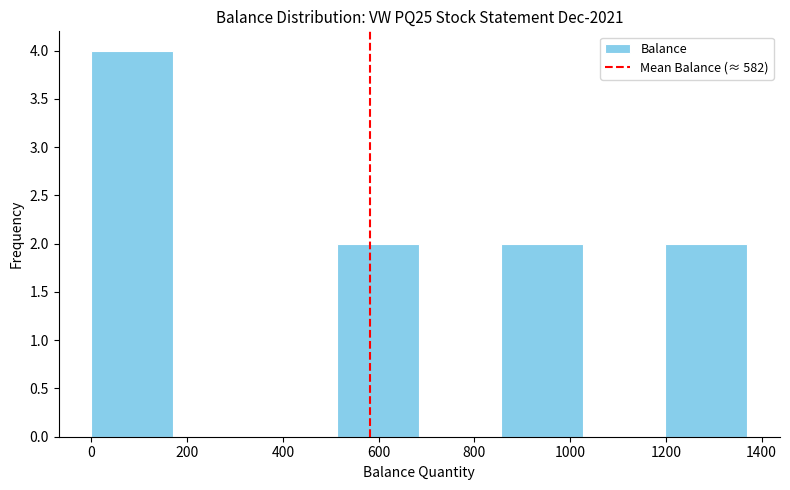

Reading left to right, transcribe this chart: for each bar, give the range it covers on the x-axis and its height. Neither the bar edges nor the heights are printed on the chart, so give them approximately, as read against the axes.

0 to 180: 4
180 to 340: 0
340 to 520: 0
520 to 680: 2
680 to 860: 0
860 to 1020: 2
1020 to 1200: 0
1200 to 1380: 2